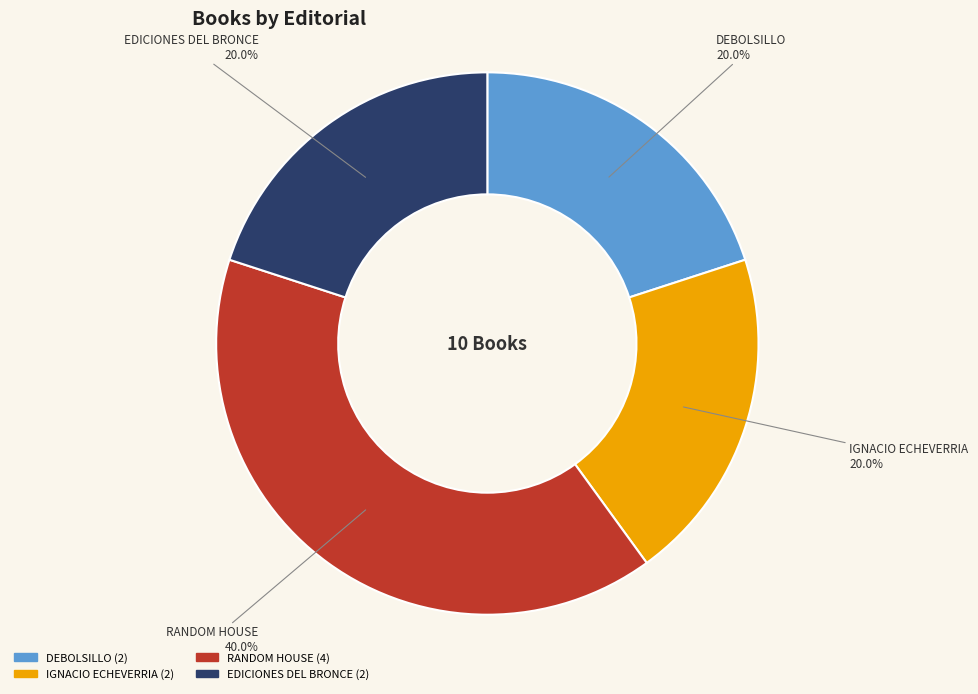

To the nearest percent, what portion does DEBOLSILLO represent?

20%